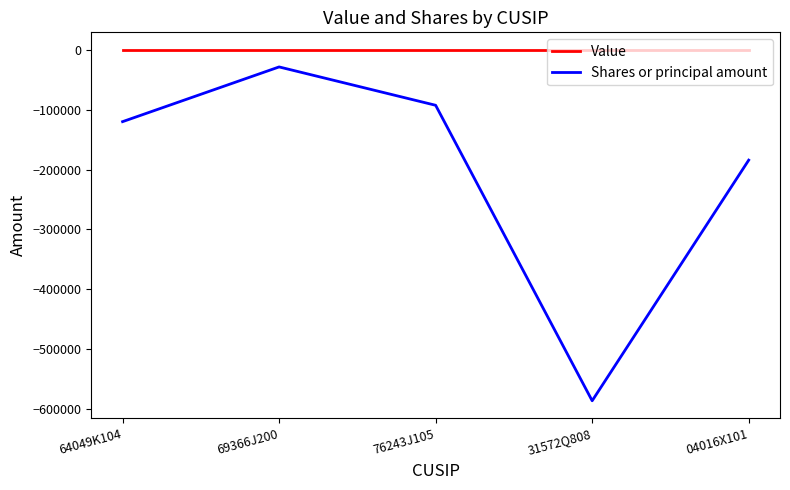

What position from the left is 64049K104?

1